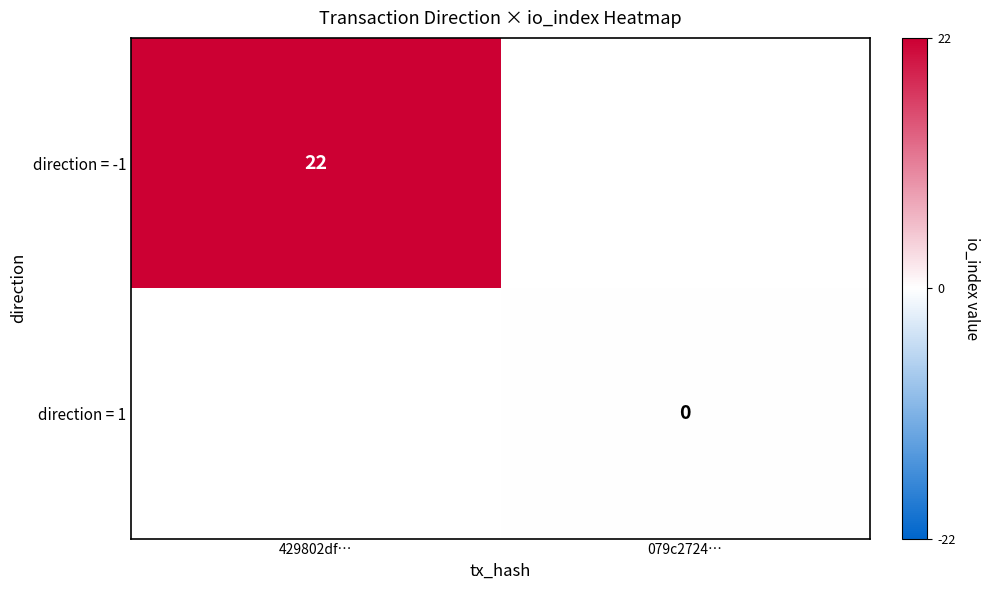

Which has a higher value, 079c2724… or 429802df…?

429802df…